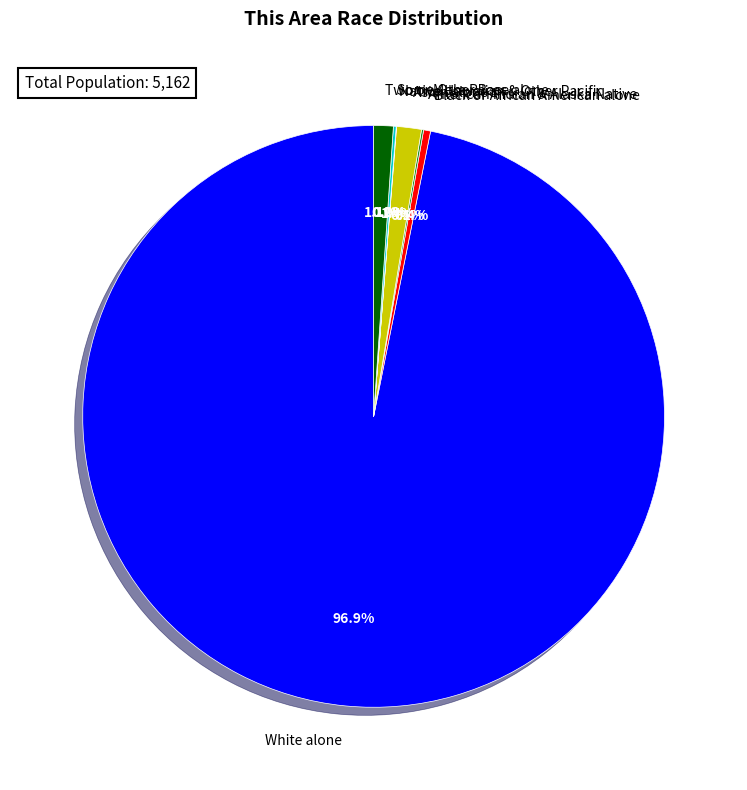

Is there any slice that represents more than half of the pie?

Yes